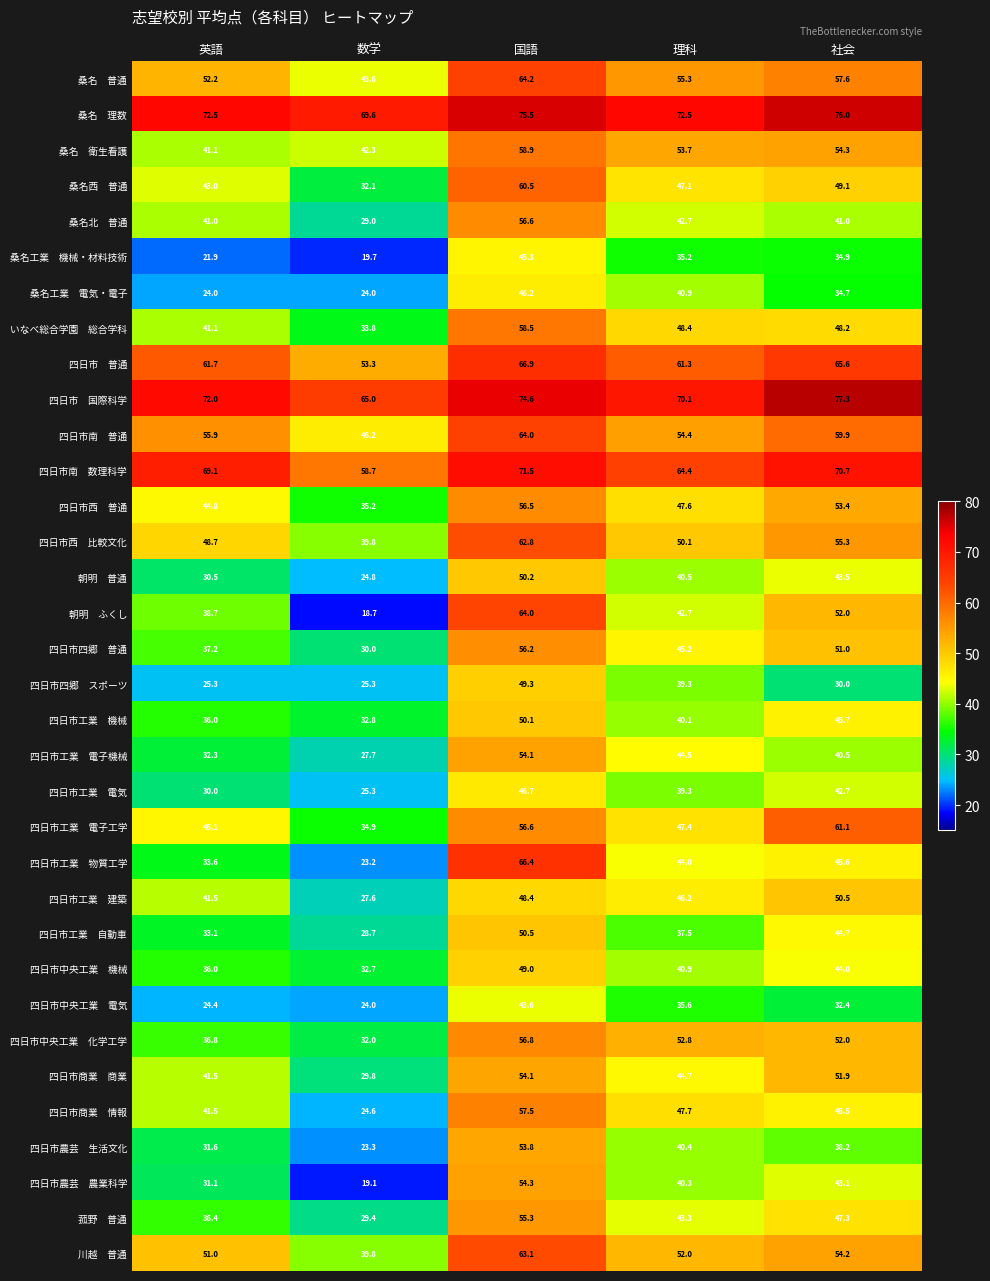

What is the greatest value displayed?

77.3